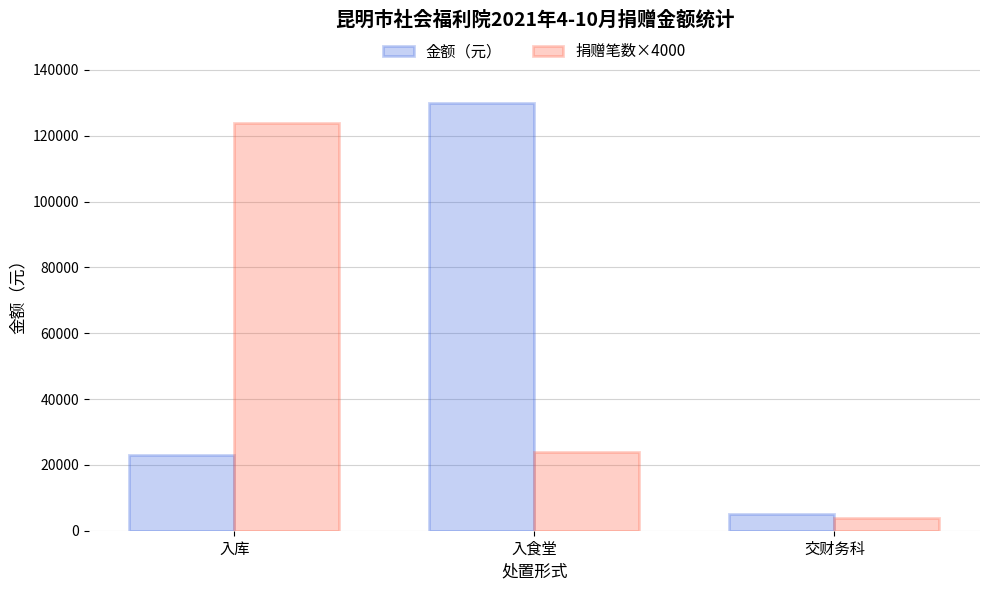

What is the total value across all series at 入库?

146873